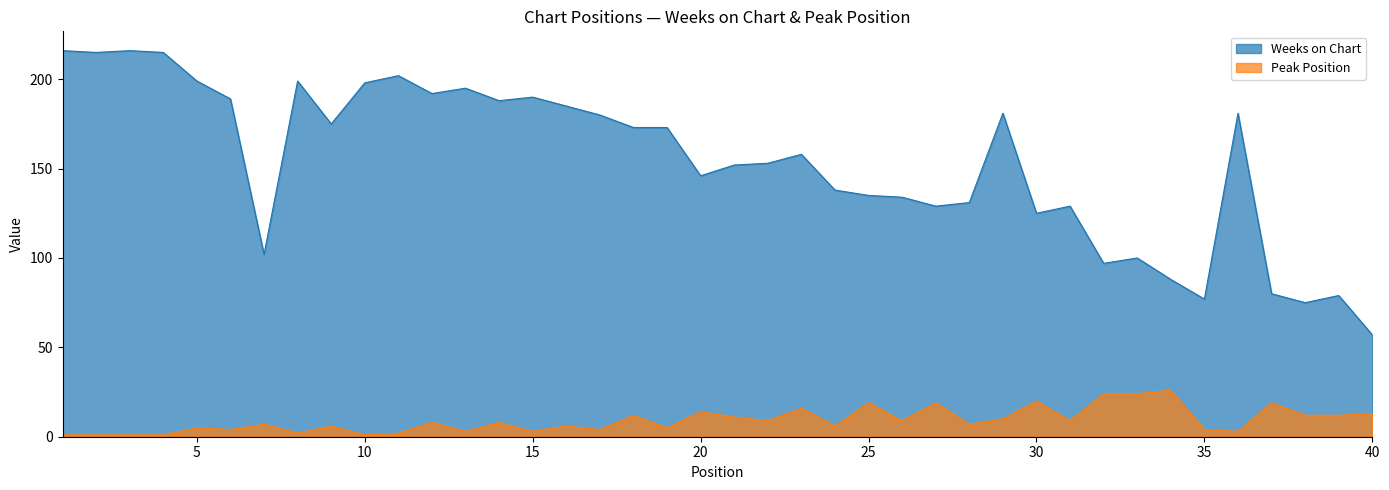

Reading left to right, extract all data points from this chart.

Weeks on Chart: 216	215	216	215	199	189	102	199	175	198	202	192	195	188	190	185	180	173	173	146	152	153	158	138	135	134	129	131	181	125	129	97	100	88	77	181	80	75	79	57
Peak Position: 1	1	1	1	5	4	7	2	6	1	2	8	3	8	3	6	4	12	5	14	11	9	16	6	19	9	19	7	10	20	9	24	24	26	4	3	19	12	12	13